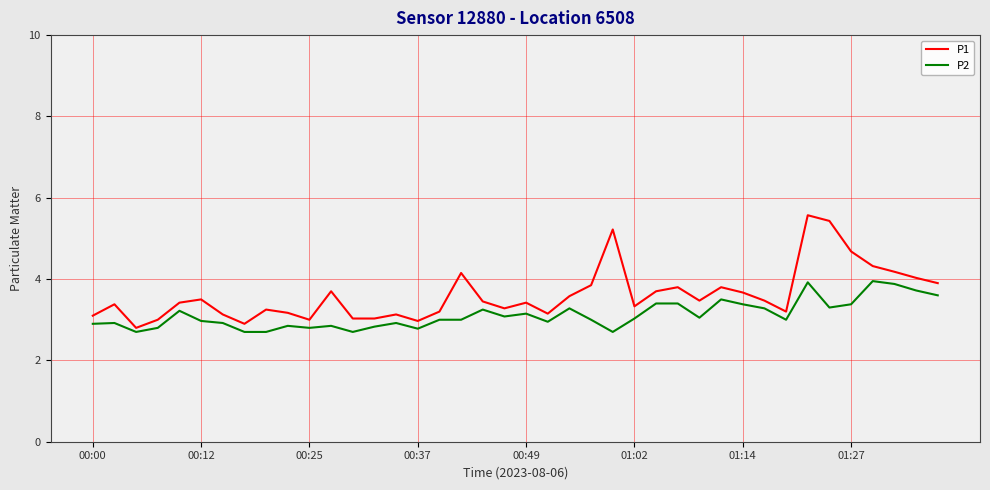

What is the greatest value displayed?

5.6